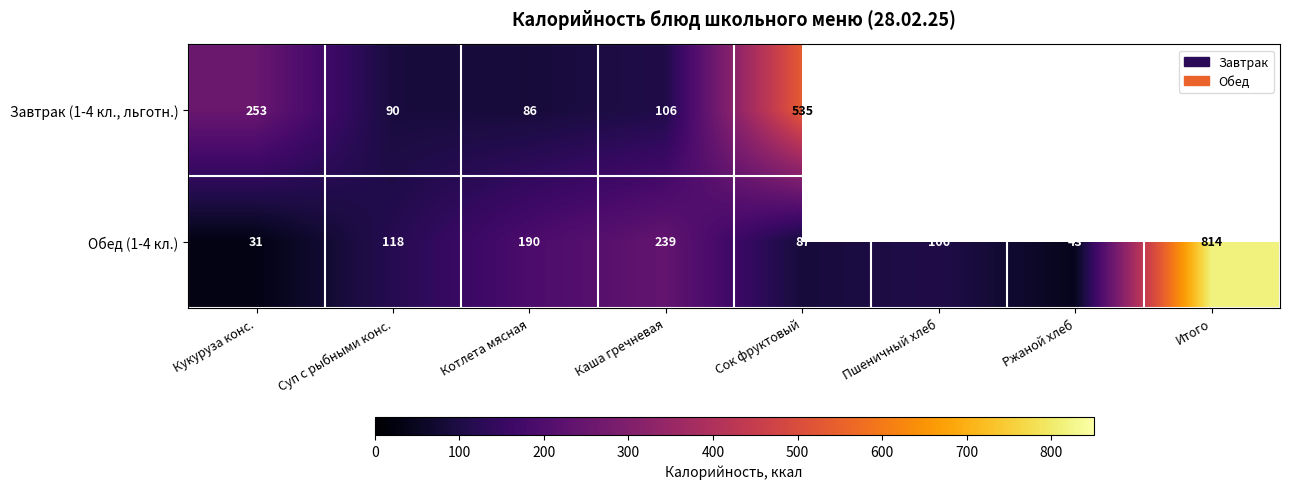

Count the number of data series in this chart.

2